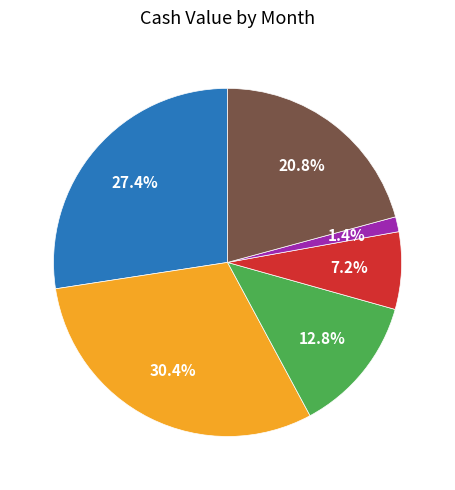

Rank the categories by value from lowest to highest.

May, Jun, Jul, Oct, Sep, Aug